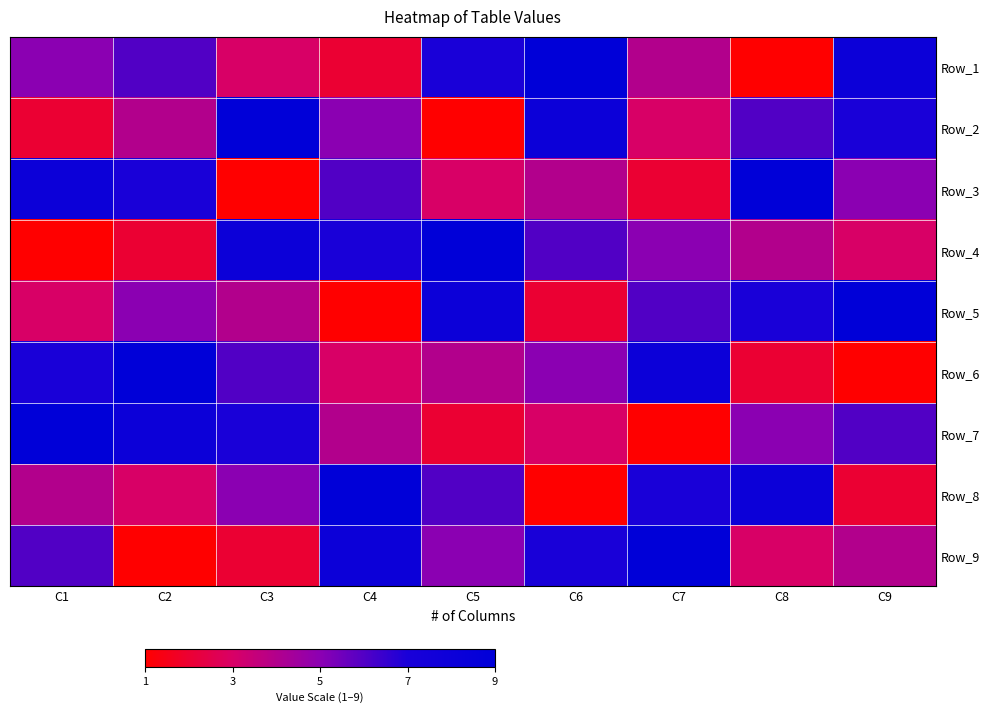

Count the number of data series in this chart.

9